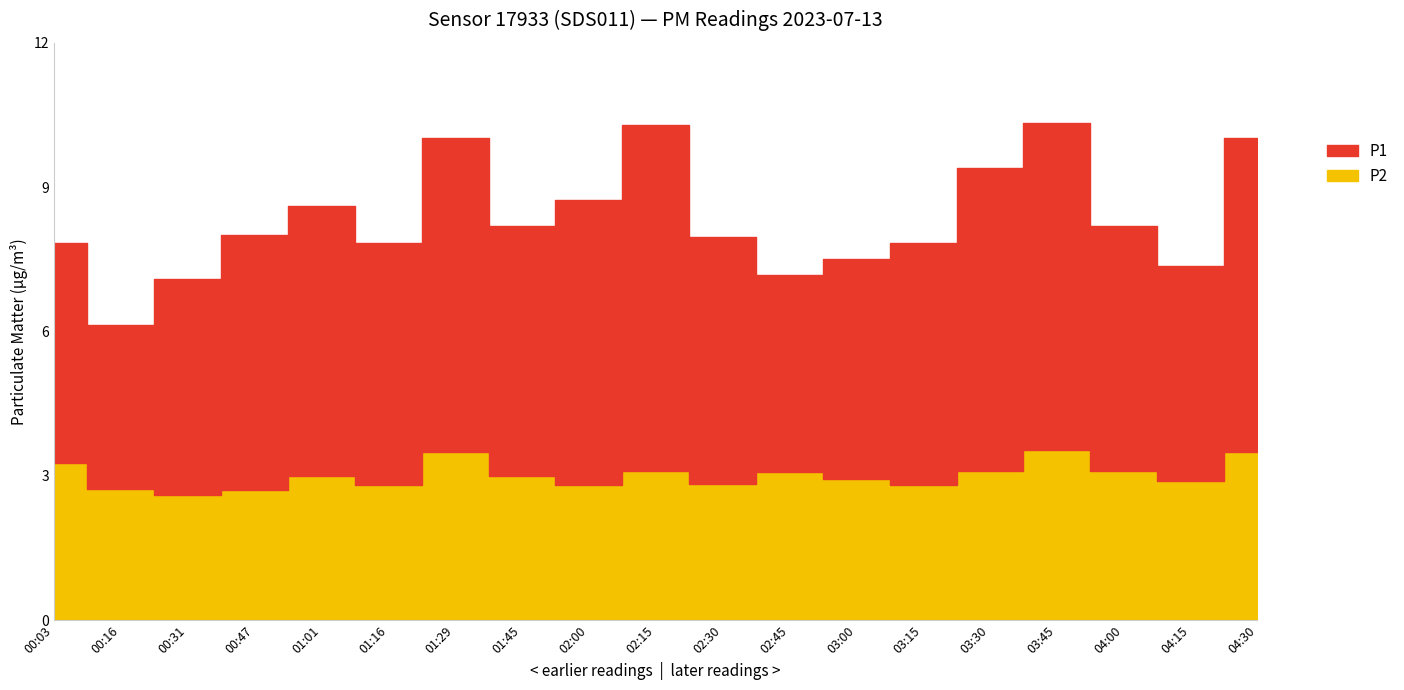

What is the total value across all series at 04:15?

7.4